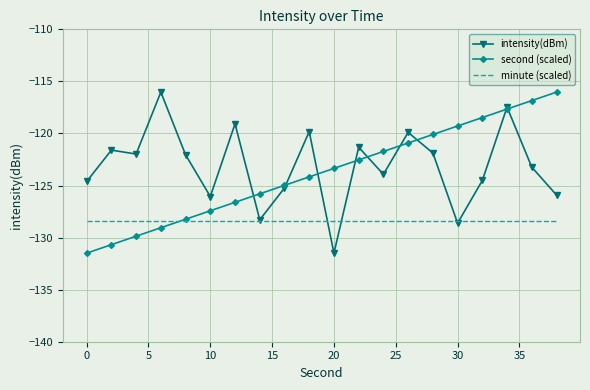

What is the maximum value for intensity(dBm)?

-116.0